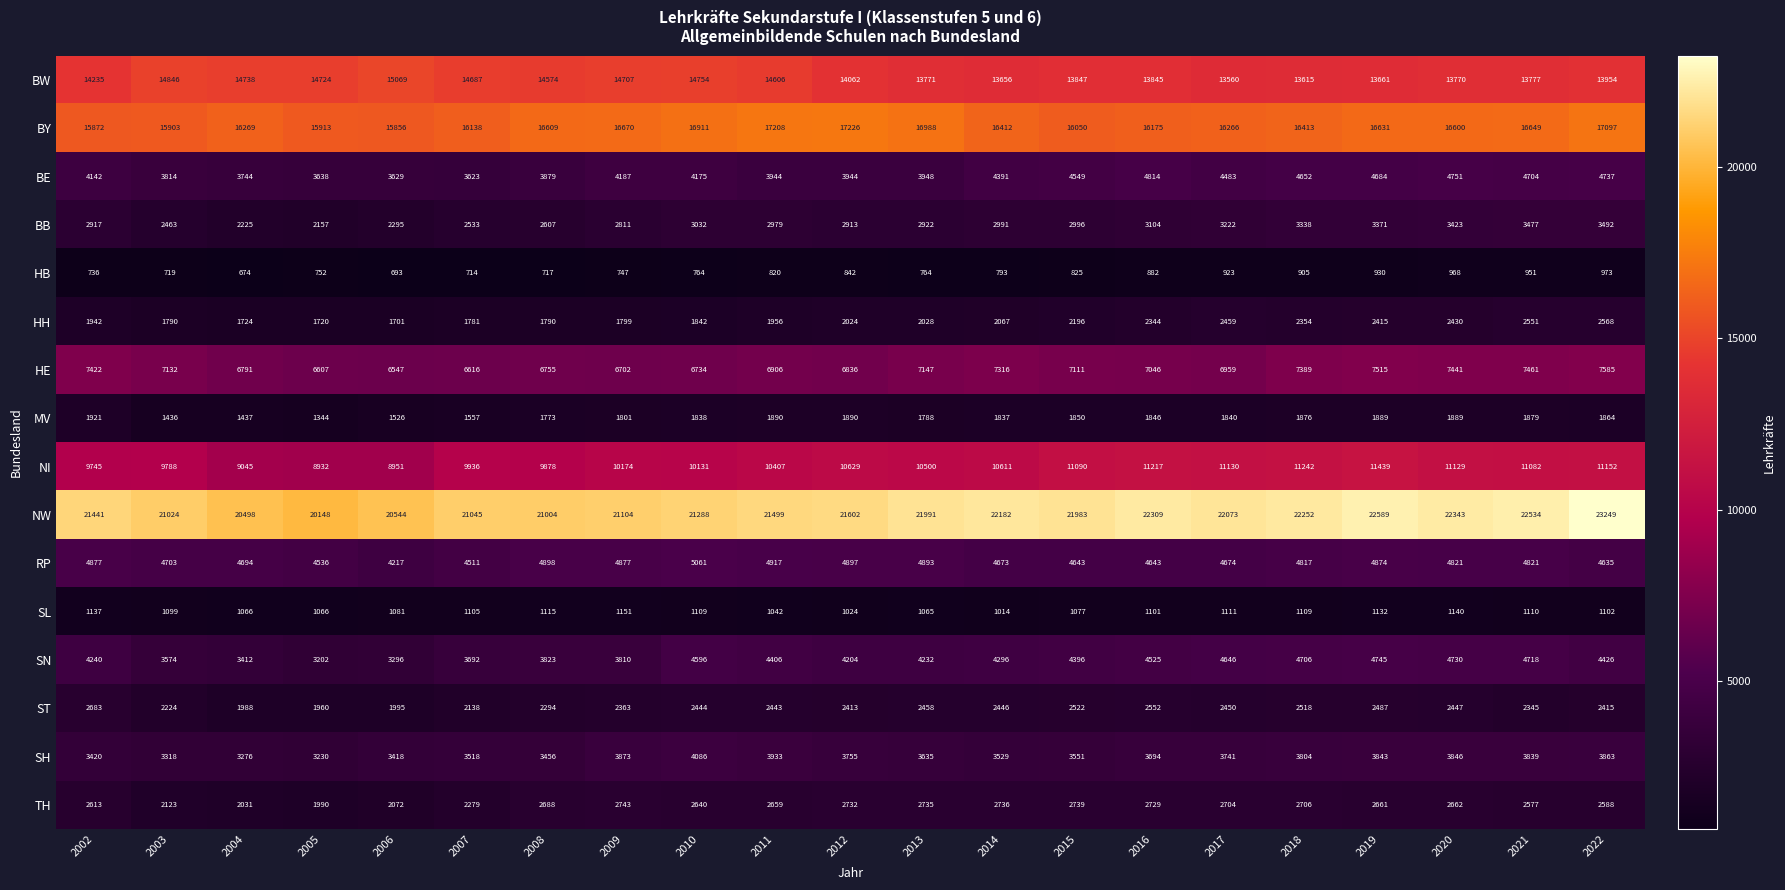

Where does the SH series first go above 3694?

2009